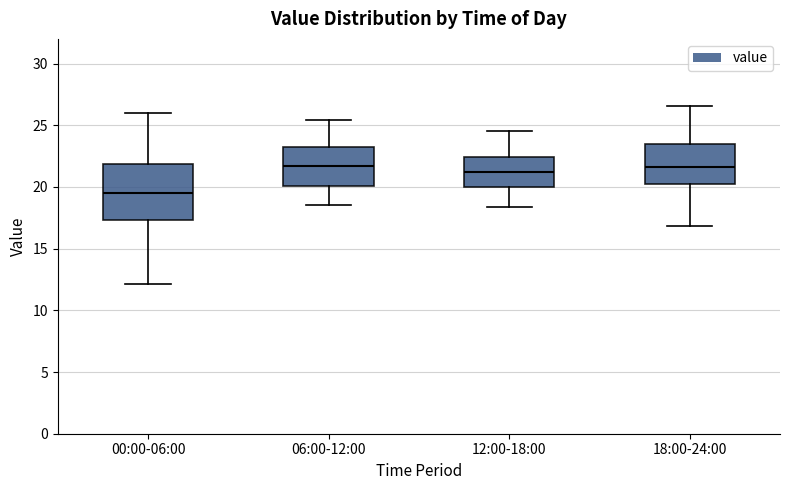

Reading left to right, read every box against the y-axis: the position of its median line, the range the box covers, and the ends of its whiskers. The values are not printed on the chart, so give them approximately, as read against the axis.

00:00-06:00: median 19.5, box 17.5 to 22.0, whiskers 12.0 to 26.0
06:00-12:00: median 21.5, box 20.0 to 23.5, whiskers 18.5 to 25.5
12:00-18:00: median 21.0, box 20.0 to 22.5, whiskers 18.5 to 24.5
18:00-24:00: median 21.5, box 20.0 to 23.5, whiskers 17.0 to 26.5